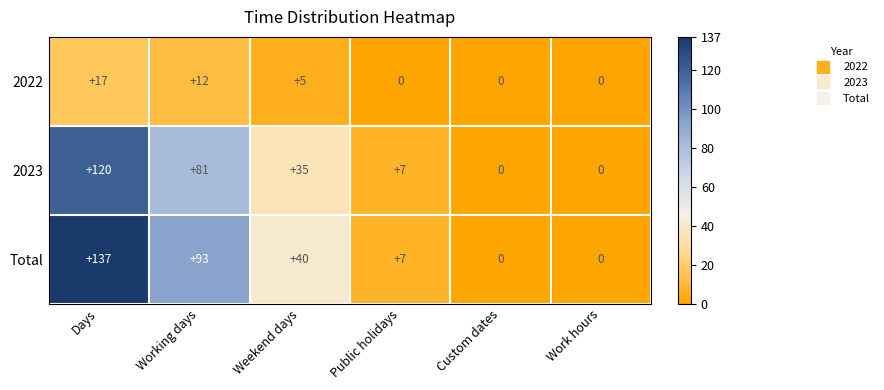

What is the total value across all series at Public holidays?

14